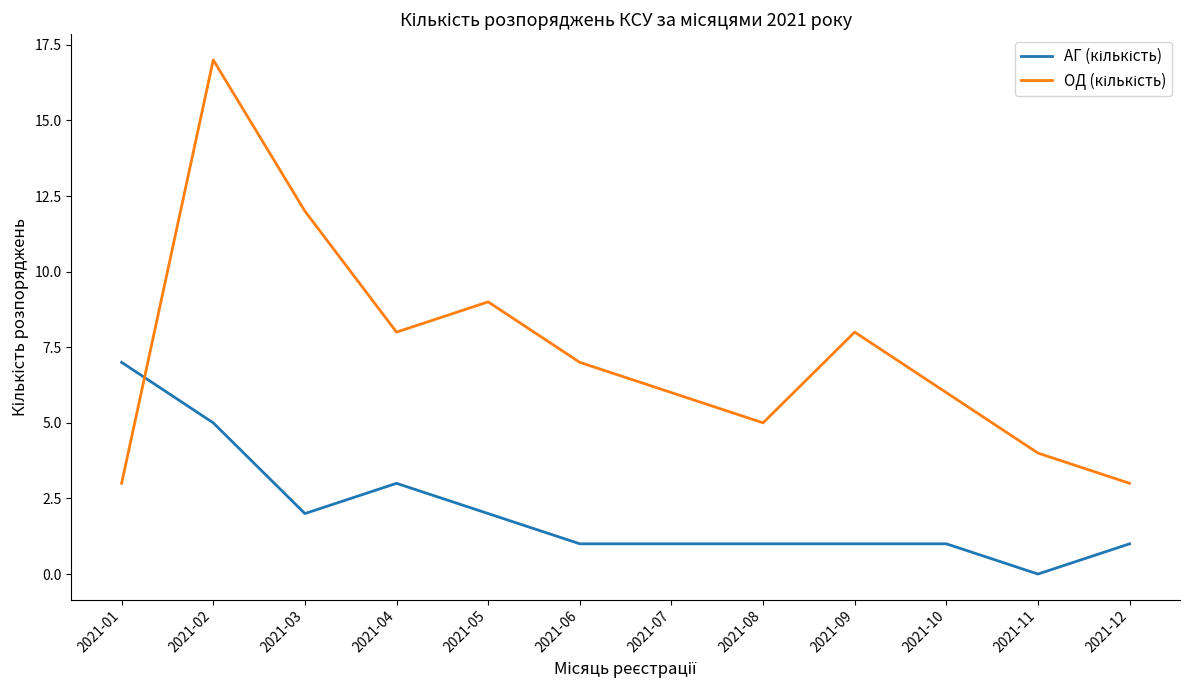

What is the difference between the highest and lowest values at 2021-08?

4